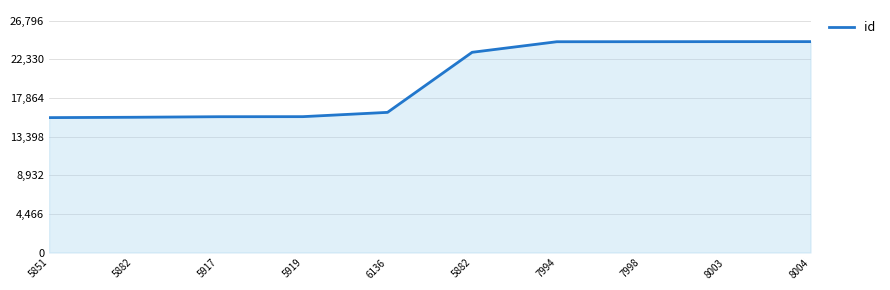

What is the value of the 9th point from the left?

24359